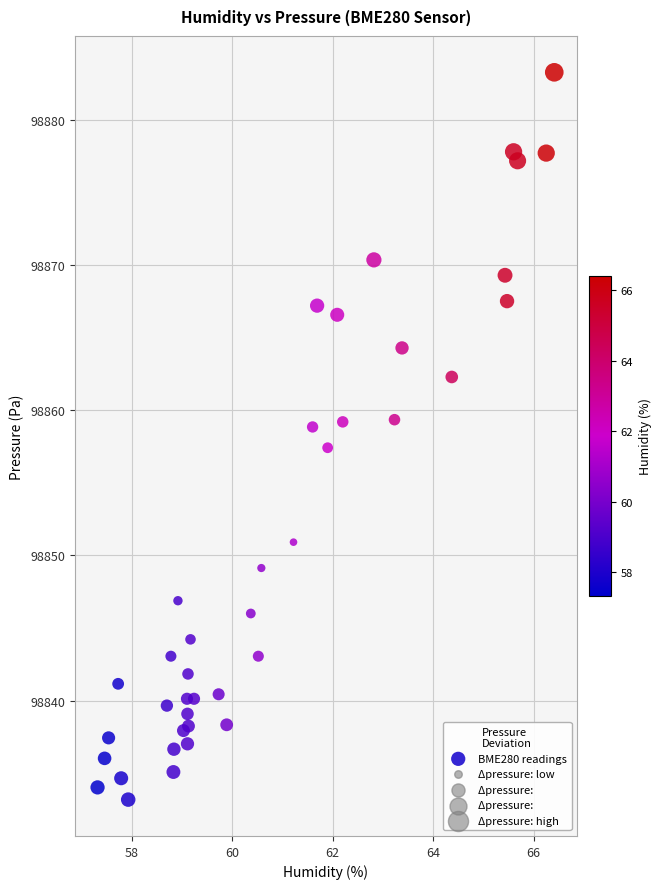

What is the range of Y values (max minus min)?

50.1